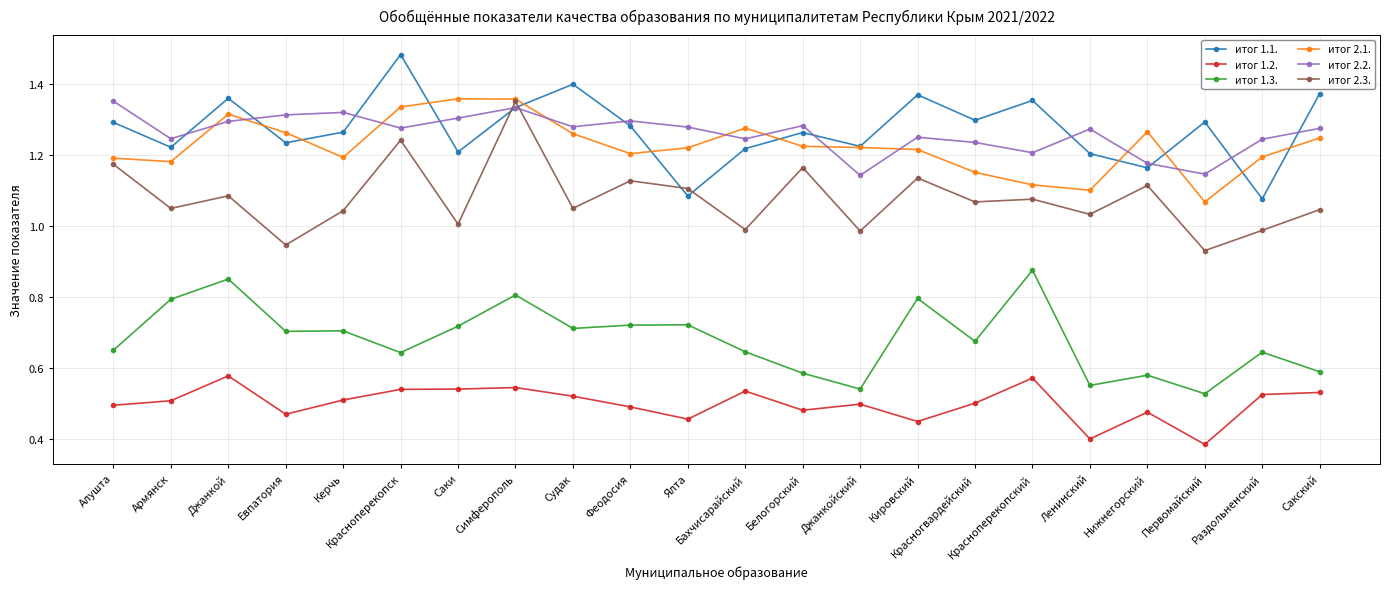

Which series changed the most between Джанкой and Саки?

итог 1.1.